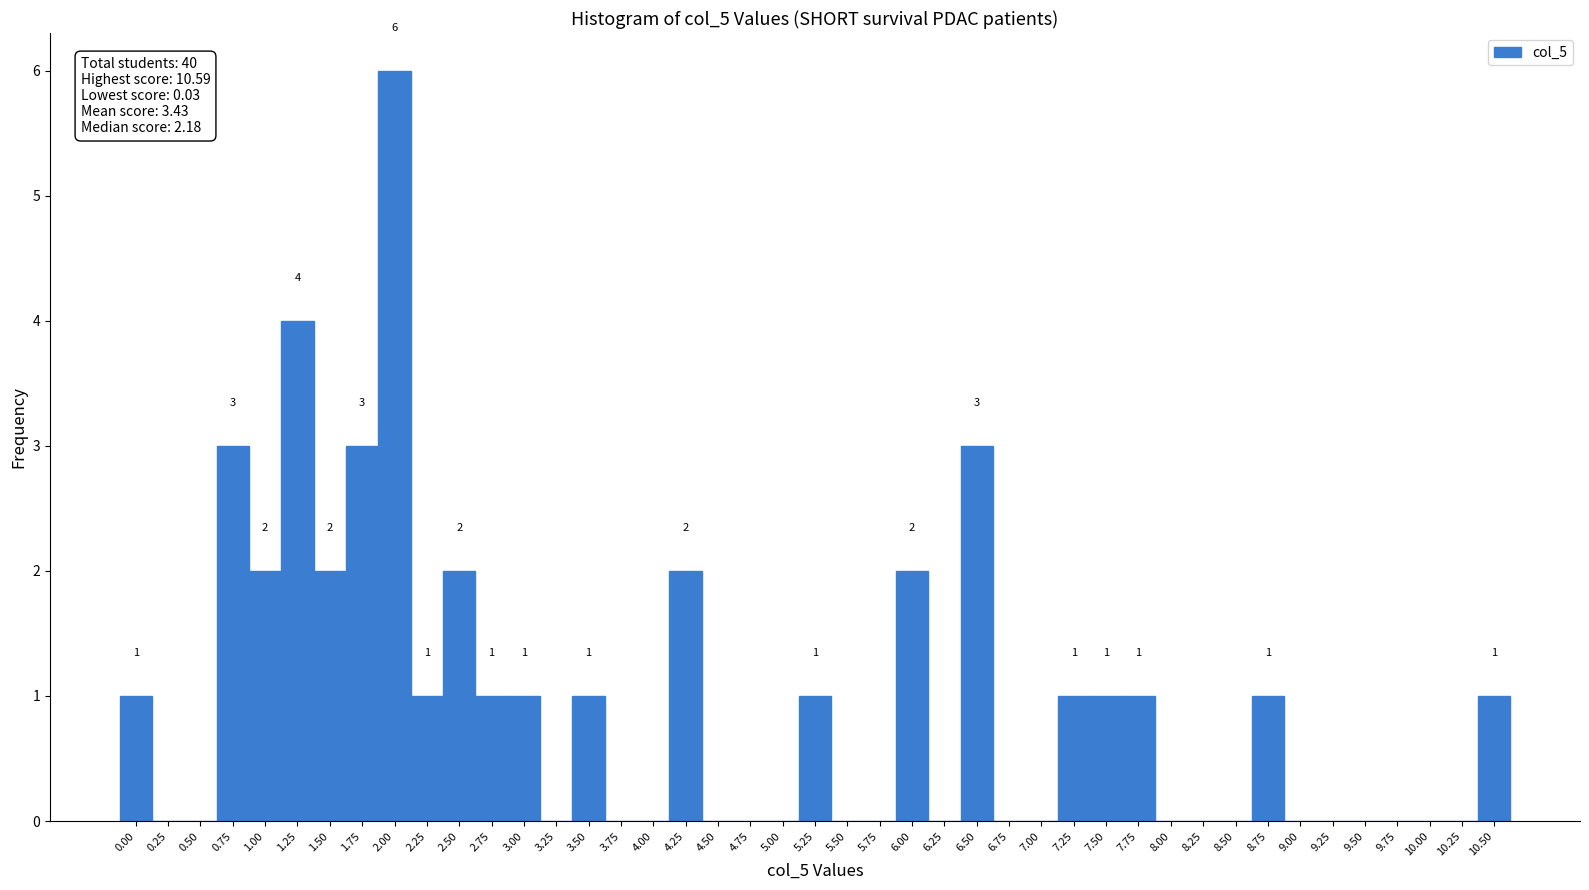

Which has a higher value, 10.00 or 7.25?

7.25